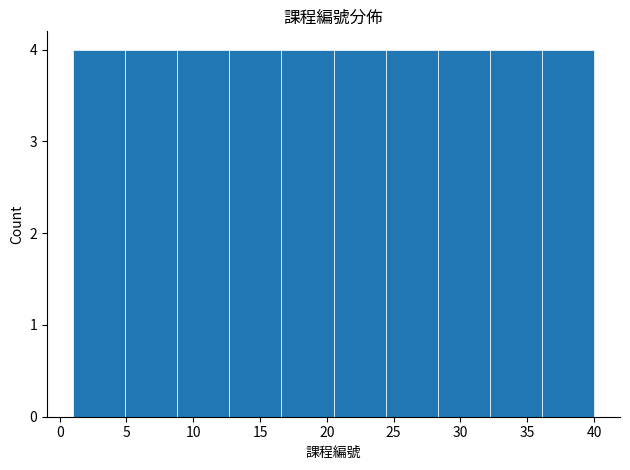

Reading left to right, transcribe this chart: for each bar, give the range it covers on the x-axis and its height. Neither the bar edges nor the heights are printed on the chart, so give them approximately, as read against the axes.

1.0 to 4.9: 4
4.9 to 8.8: 4
8.8 to 12.7: 4
12.7 to 16.6: 4
16.6 to 20.5: 4
20.5 to 24.4: 4
24.4 to 28.3: 4
28.3 to 32.2: 4
32.2 to 36.1: 4
36.1 to 40.0: 4